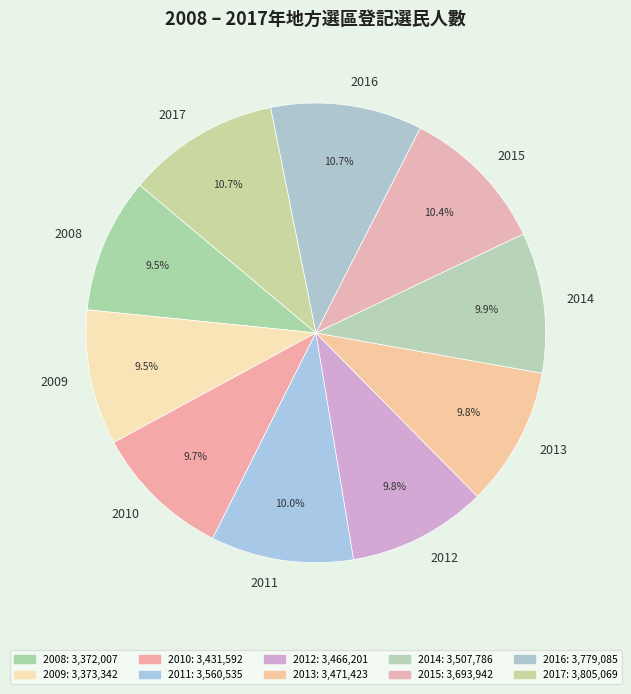

Is the sum of 2014 and 2010 greater than half?

No